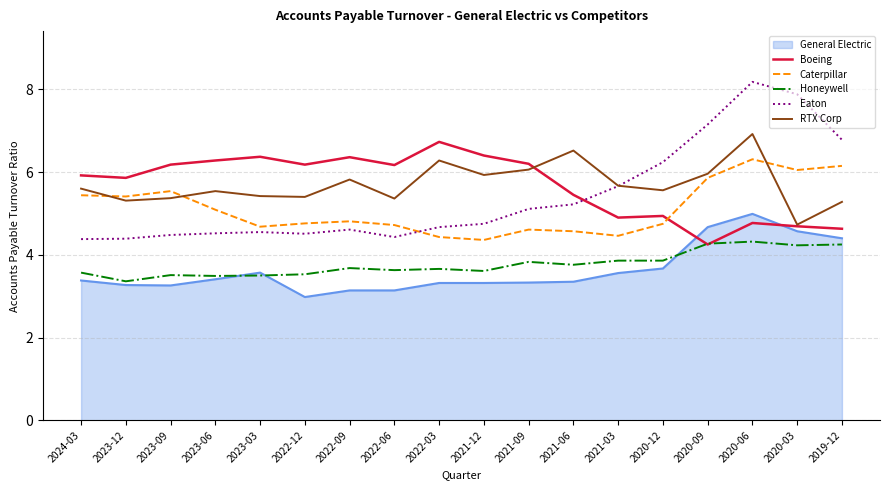

What is the difference between the highest and lowest values at 2020-12?

2.6